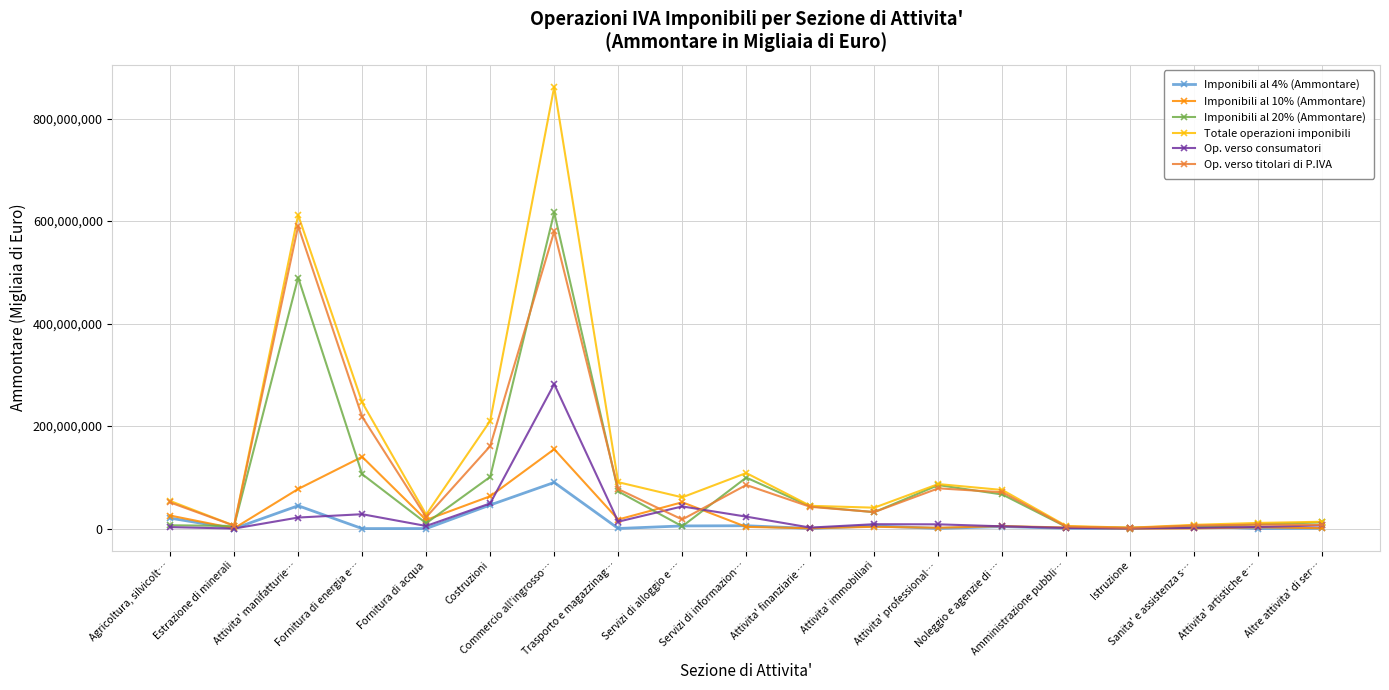

How many data points in Imponibili al 4% (Ammontare) are less than 654853?

9